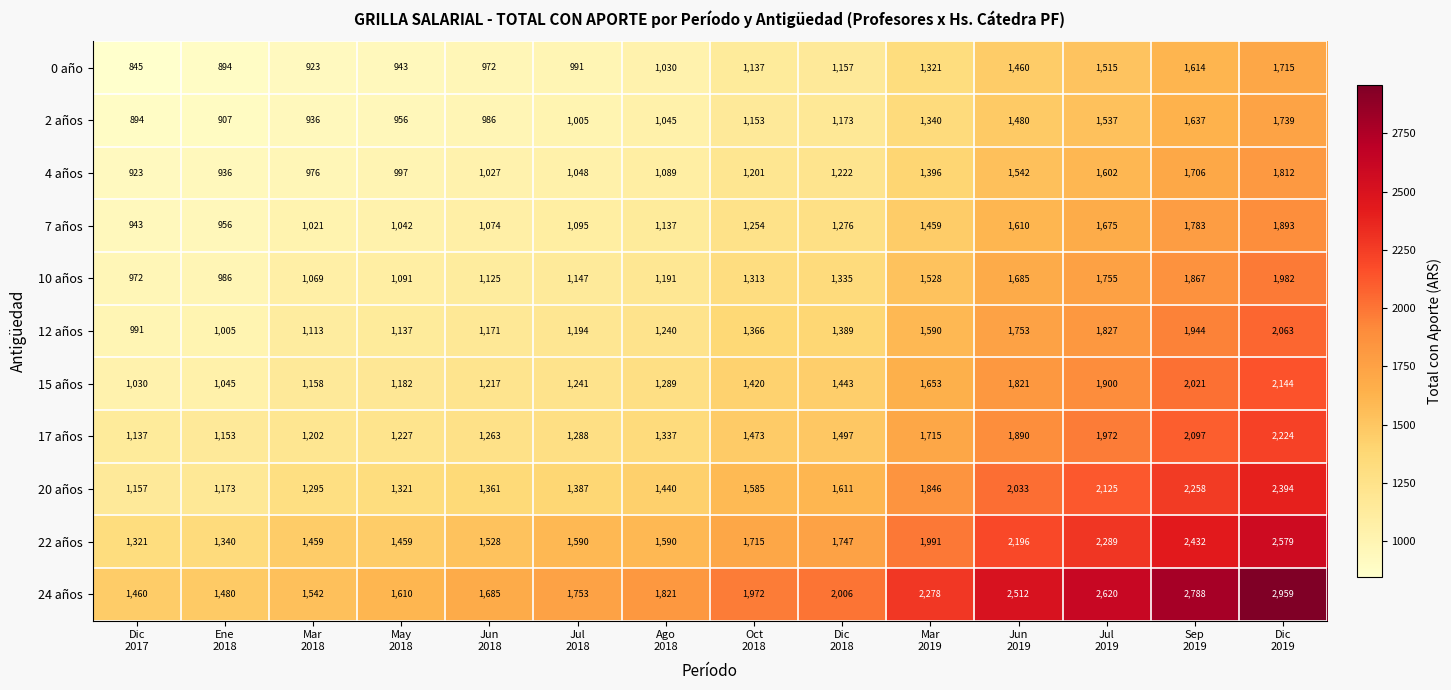

What is the minimum value for 20 años?

1157